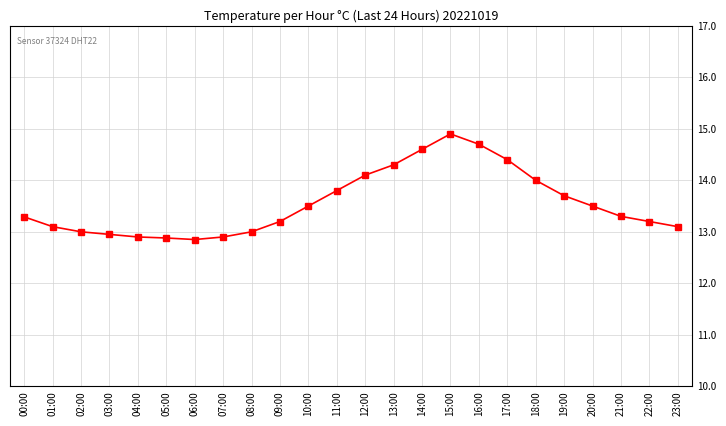

What is the sum of all values?

325.2